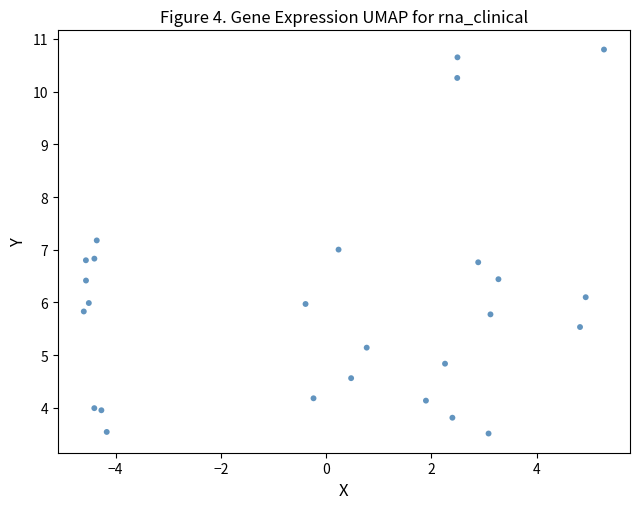

What is the range of X values (max minus min)?

9.9